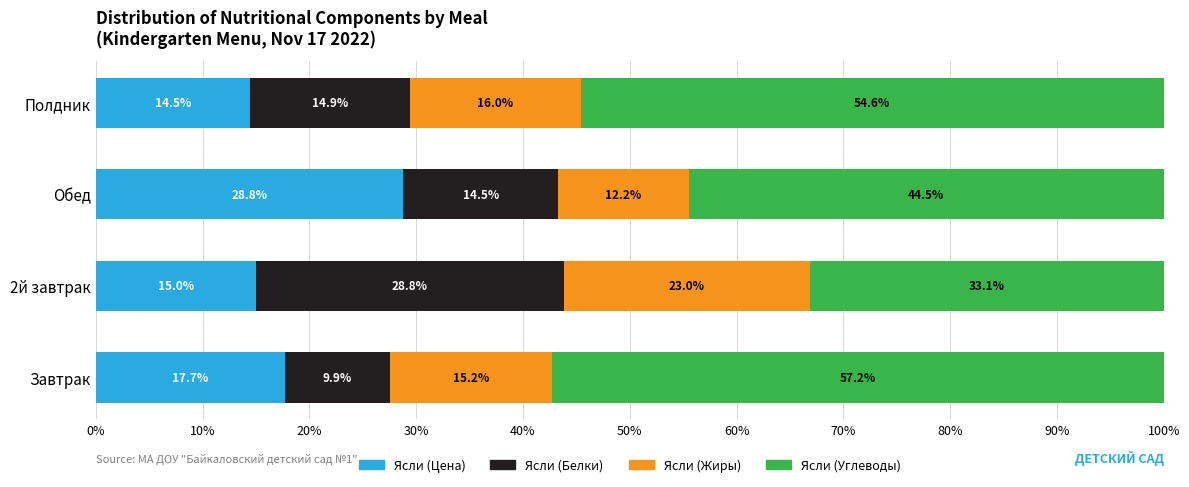

What is the approximate value of Ясли (Цена) at Обед?

28.8